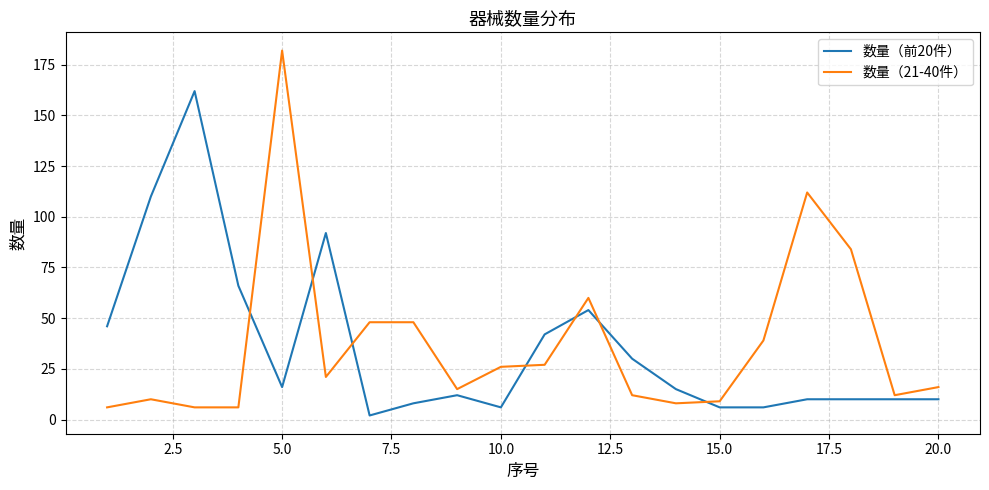

What are all the series names shown in the legend?

数量（前20件）, 数量（21-40件）